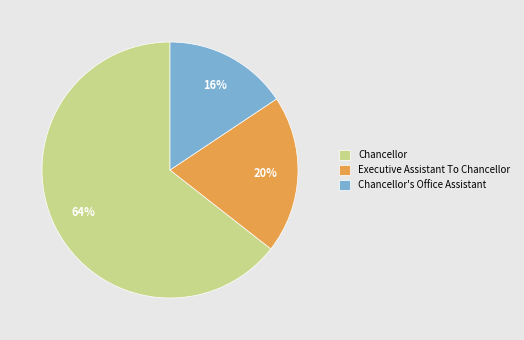

How many segments does this pie chart have?

3